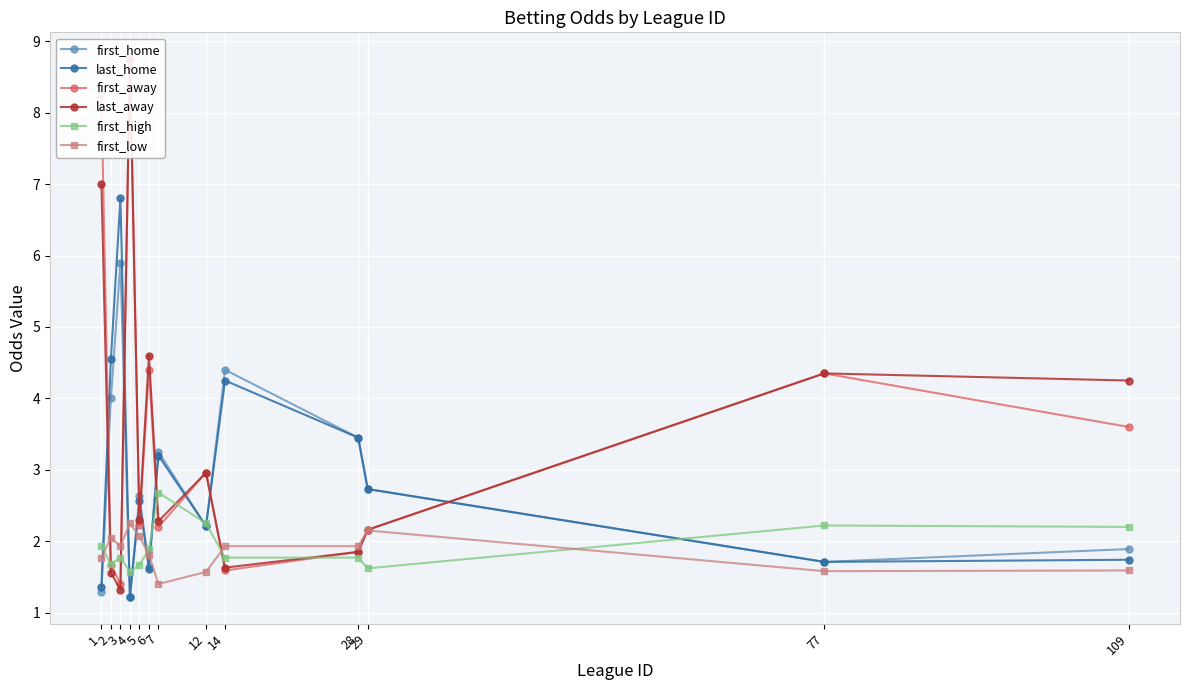

Reading left to right, list all the values displayed in this chart.

first_home: 1.3	4.0	5.9	1.2	2.6	1.6	3.2	2.2	4.4	3.5	2.7	1.7	1.9
last_home: 1.4	4.5	6.8	1.2	2.6	1.6	3.2	2.2	4.2	3.5	2.7	1.7	1.7
first_away: 8.2	1.7	1.4	8.8	2.2	4.4	2.2	3.0	1.6	1.9	2.2	4.3	3.6
last_away: 7.0	1.6	1.3	8.8	2.3	4.6	2.3	3.0	1.6	1.9	2.2	4.3	4.2
first_high: 1.9	1.7	1.8	1.6	1.7	1.9	2.7	2.2	1.8	1.8	1.6	2.2	2.2
first_low: 1.8	2.0	1.9	2.2	2.1	1.8	1.4	1.6	1.9	1.9	2.1	1.6	1.6